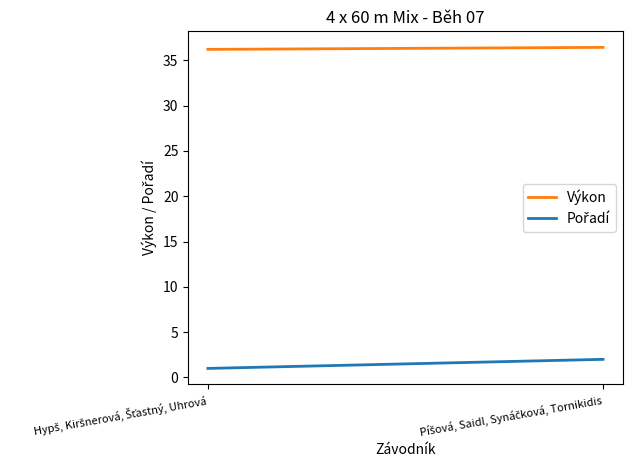

What is the sum of the Pořadí values at Píšová, Saidl, Synáčková, Tornikidis and Hypš, Kiršnerová, Šťastný, Uhrová?

3.0